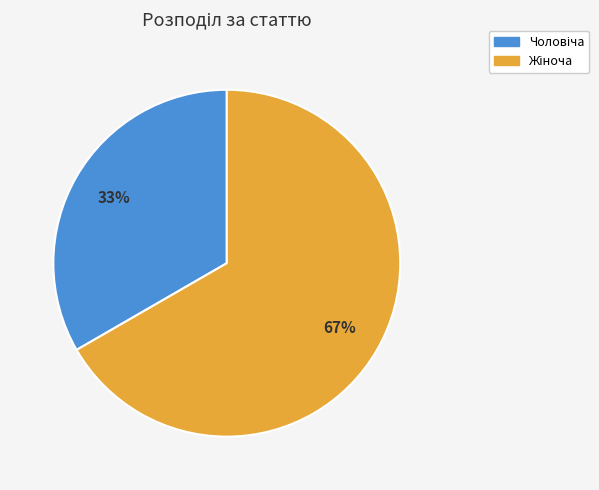

To the nearest percent, what is the average slice percentage?

50%